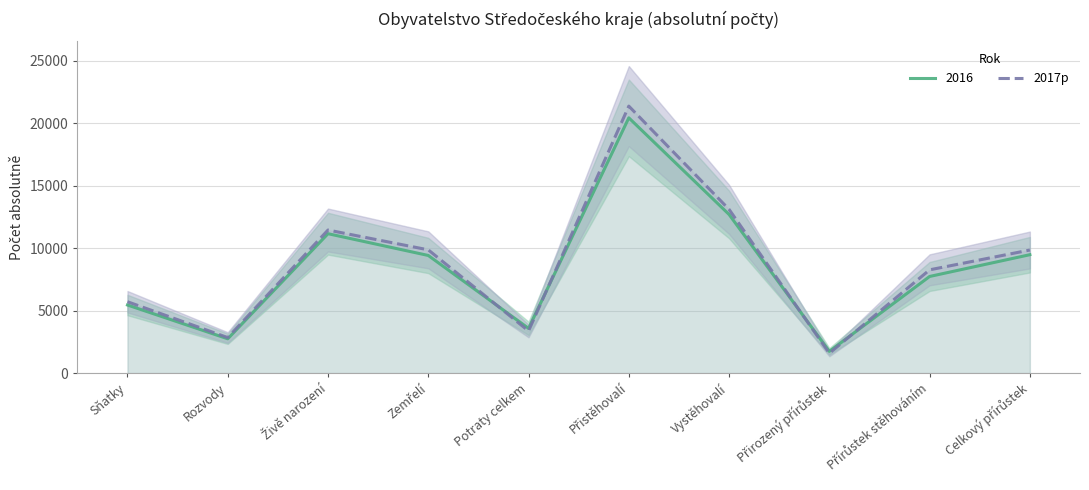

Which label corresponds to the smallest value in the chart?

Přirozený přírůstek